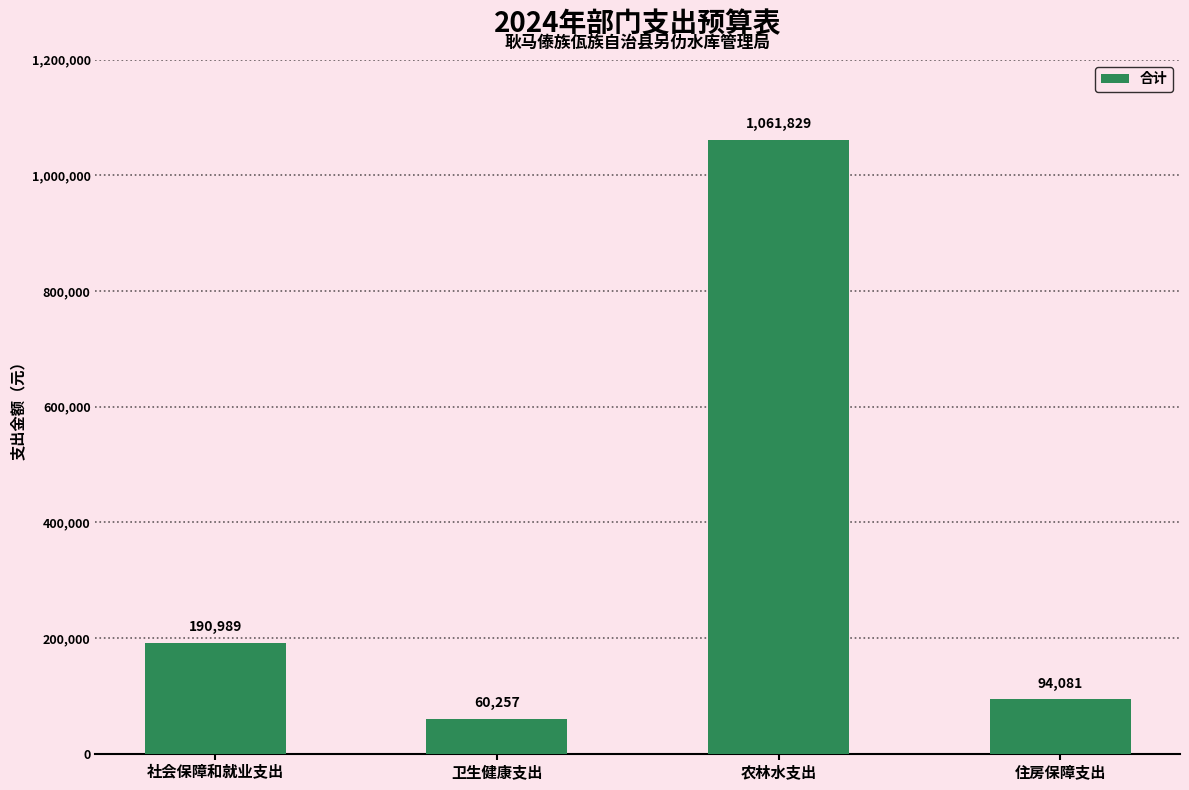

Is it true that the value at 住房保障支出 is 45248.3?

False